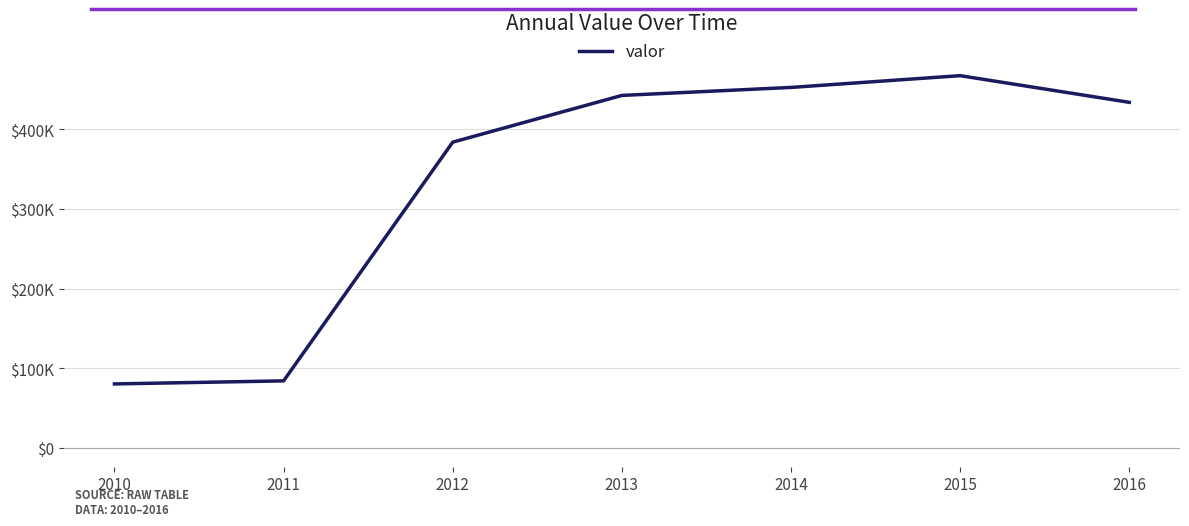

What is the sum of all values?

2345033